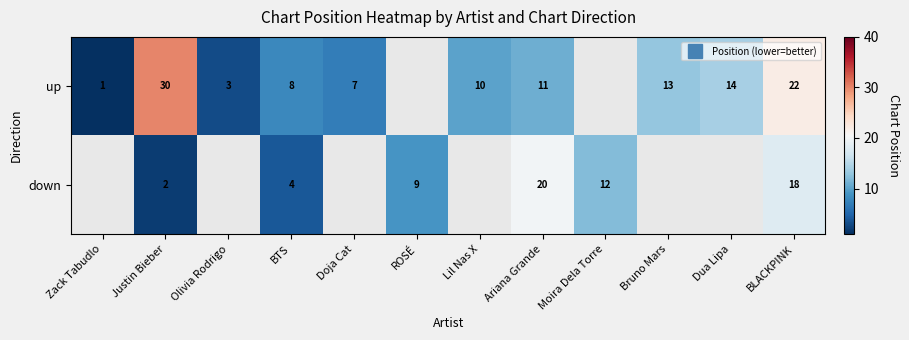

The value of down at BLACKPINK is 3.6. True or false?

False